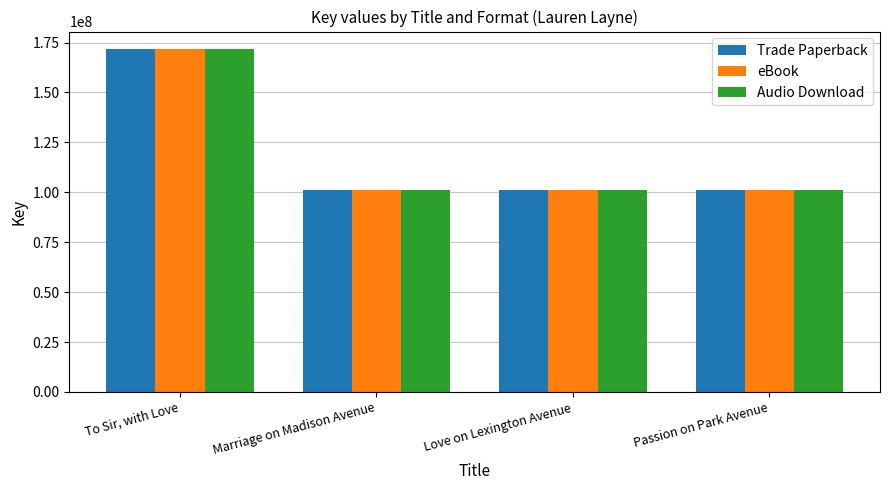

What are all the series names shown in the legend?

Trade Paperback, eBook, Audio Download